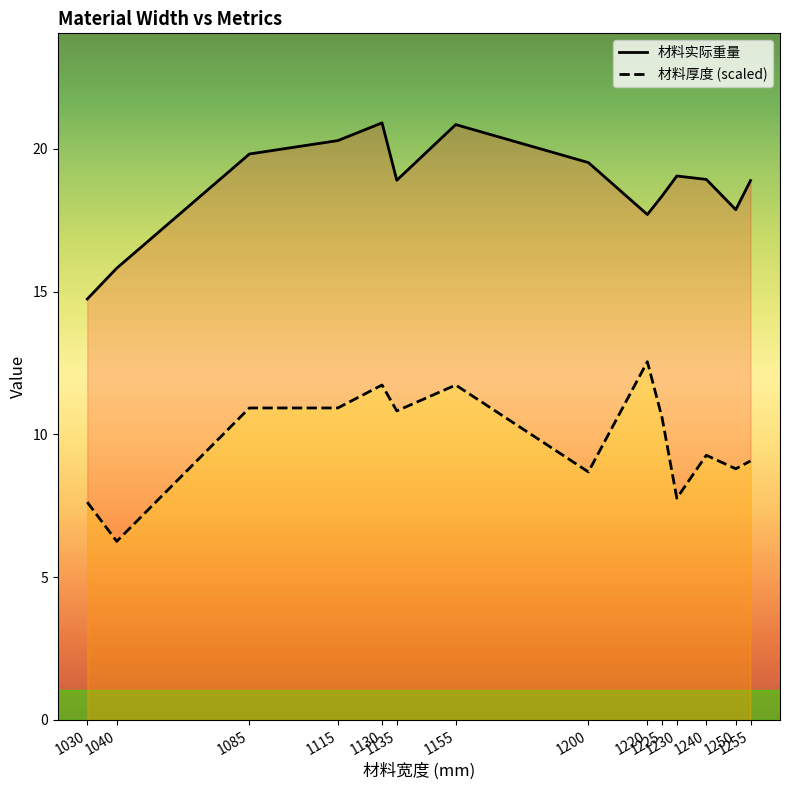

At which category does 材料厚度 (scaled) reach its first local valley?

1040